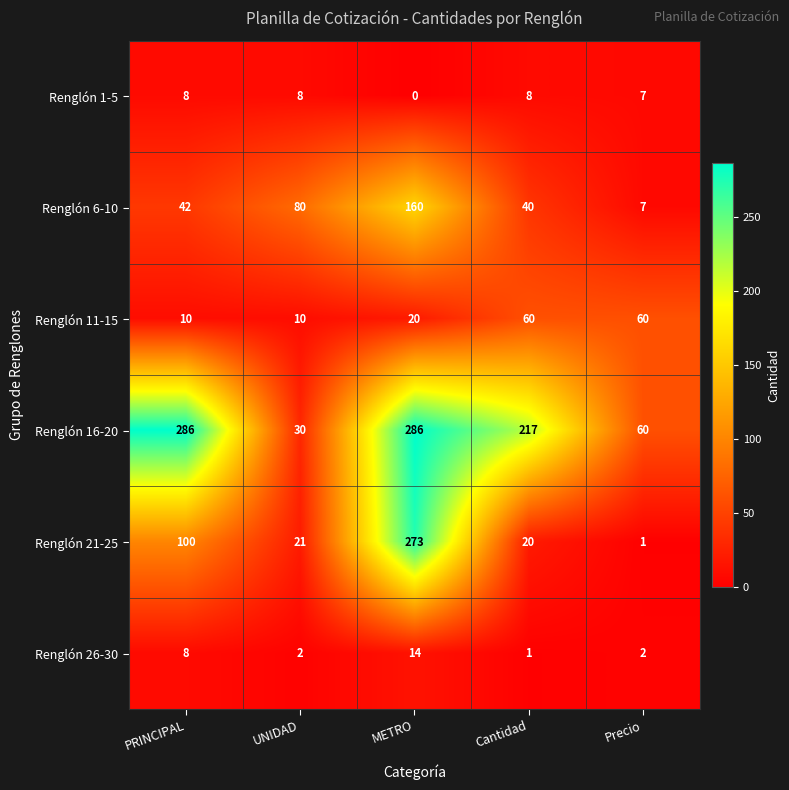

What is the difference between the maximum and minimum values in the Renglón 1-5 series?

8